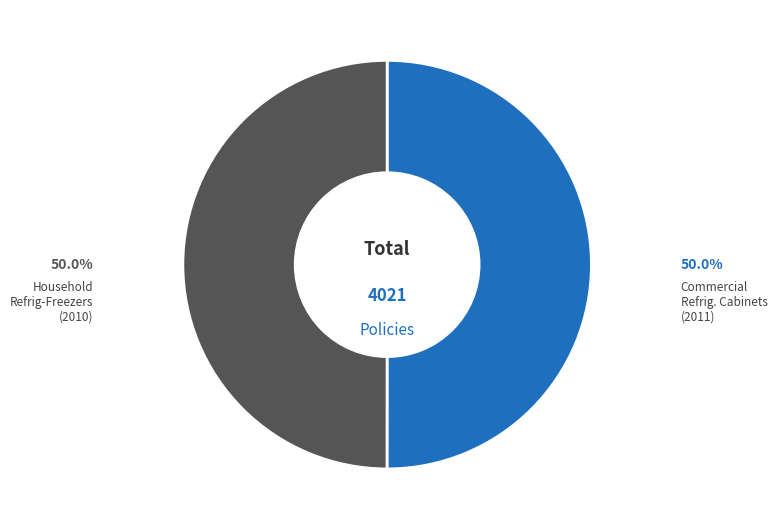

Count the number of slices in the pie.

2